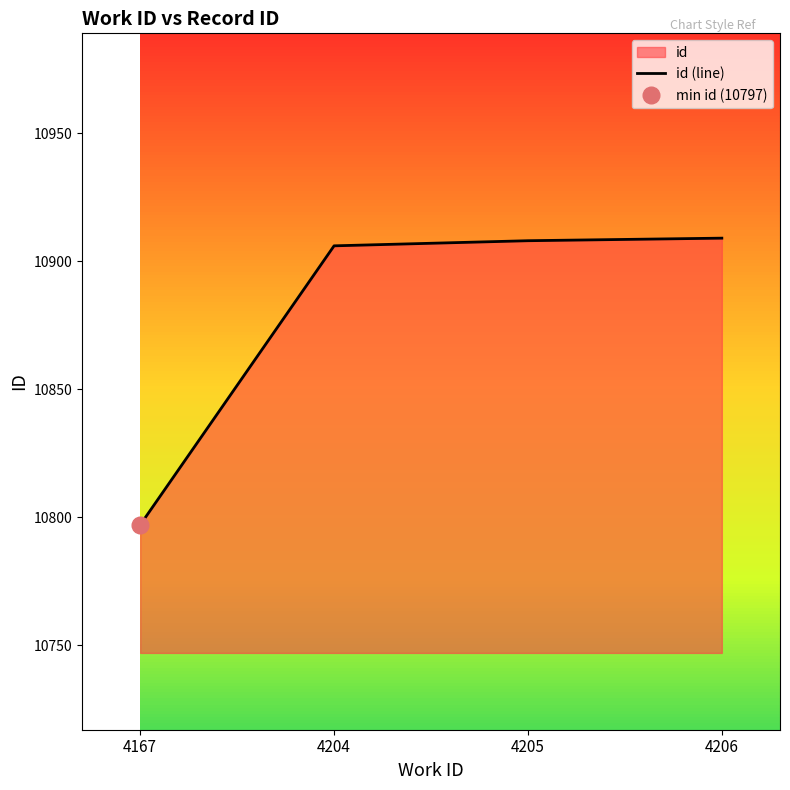

What is the minimum value shown in the chart?

10797